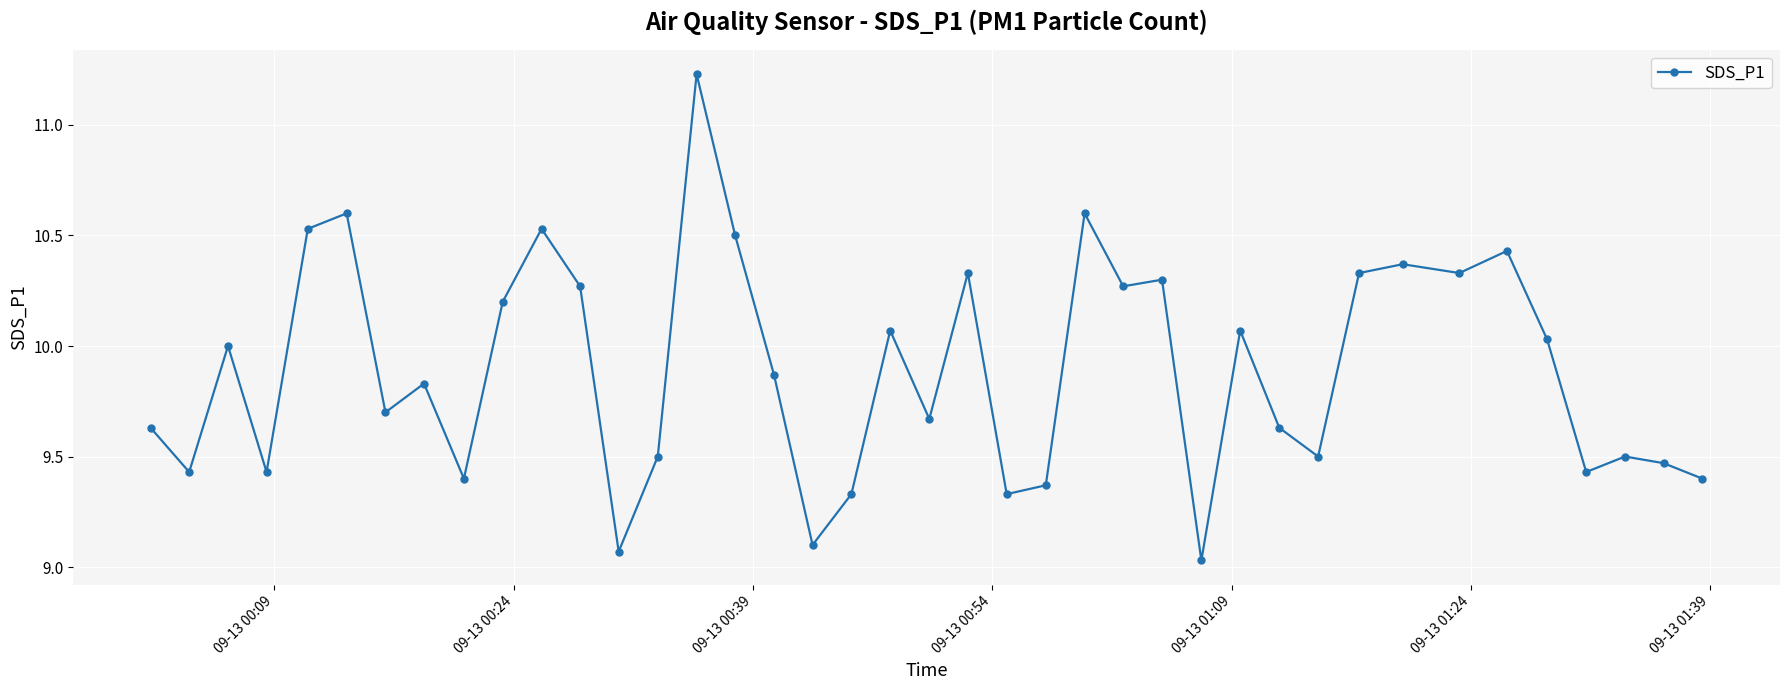

What is the difference between the second highest and minimum values?

1.6